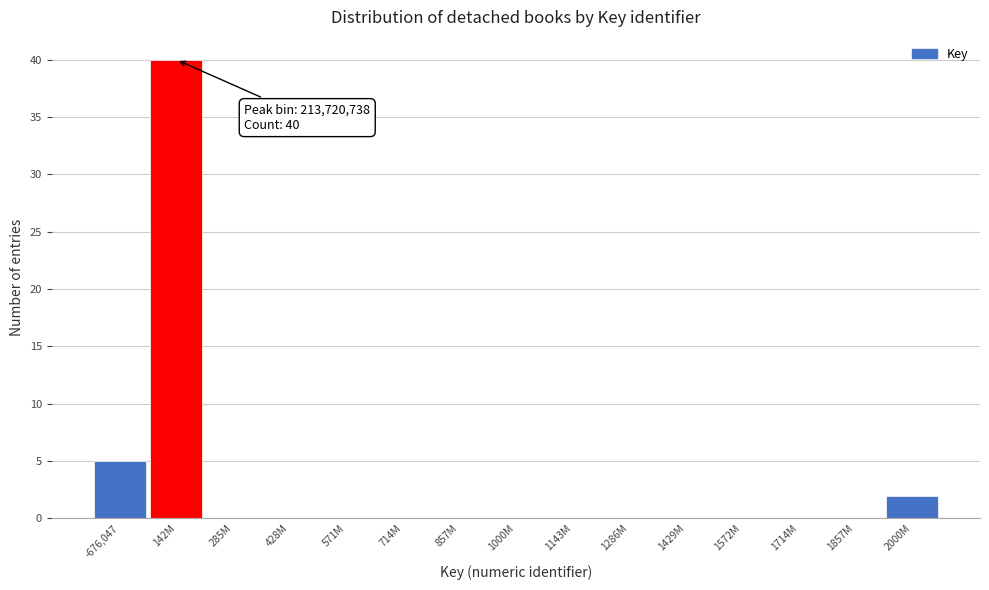

Reading left to right, what are all the values shown in this chart?

-676,047=5	142M=40	285M=0	428M=0	571M=0	714M=0	857M=0	1000M=0	1143M=0	1286M=0	1429M=0	1572M=0	1714M=0	1857M=0	2000M=2